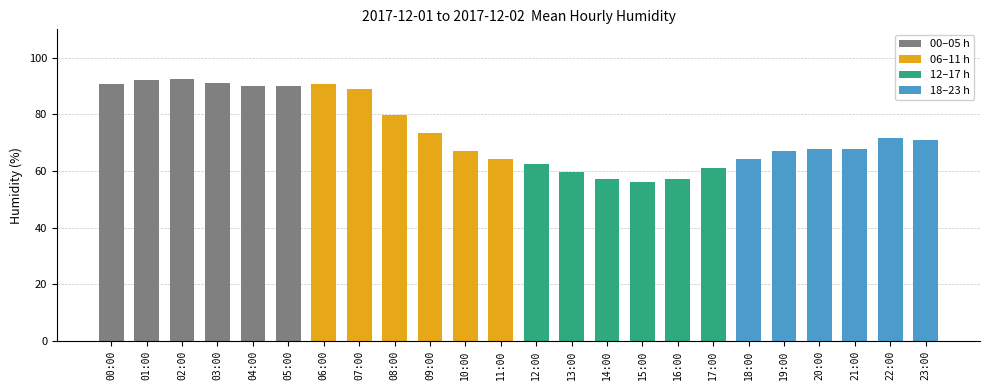

Between 20:00 and 14:00, which is larger?

20:00